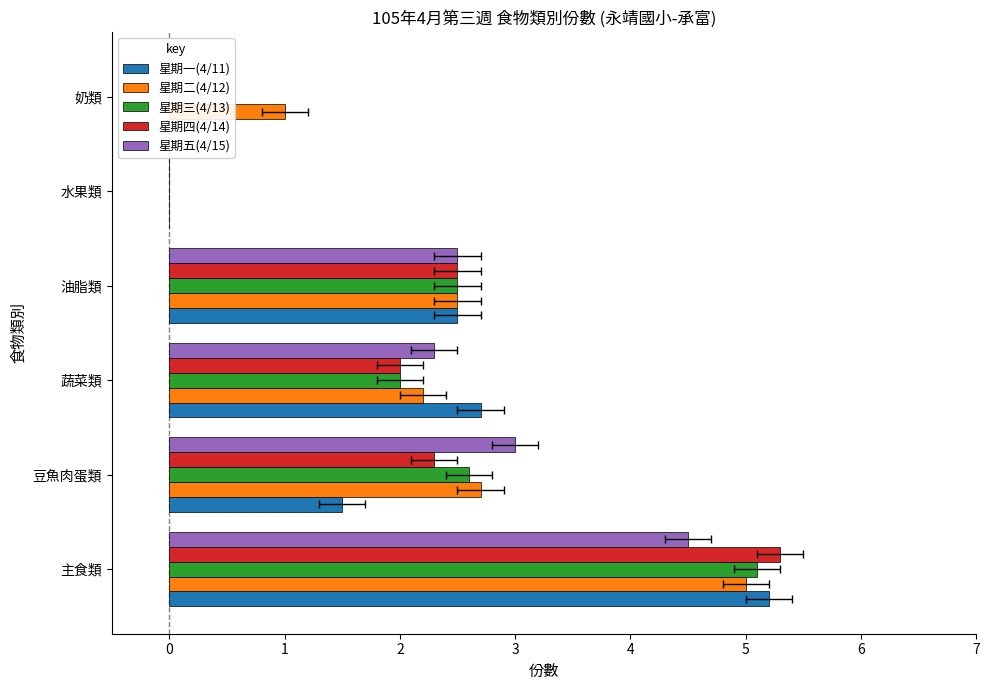

The value of 星期五(4/15) at 油脂類 is 0.8. True or false?

False